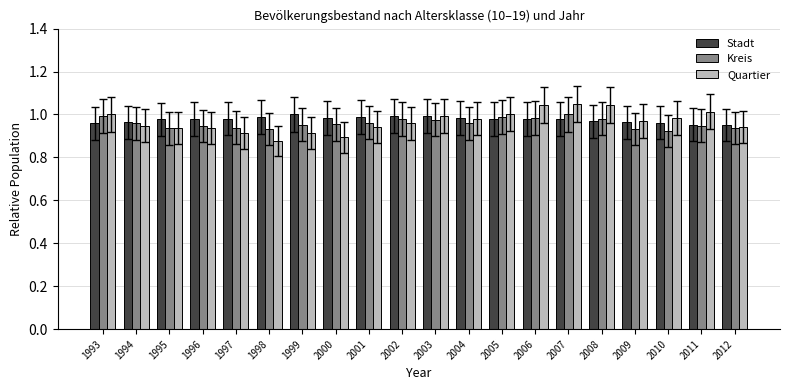

What are all the series names shown in the legend?

Stadt, Kreis, Quartier